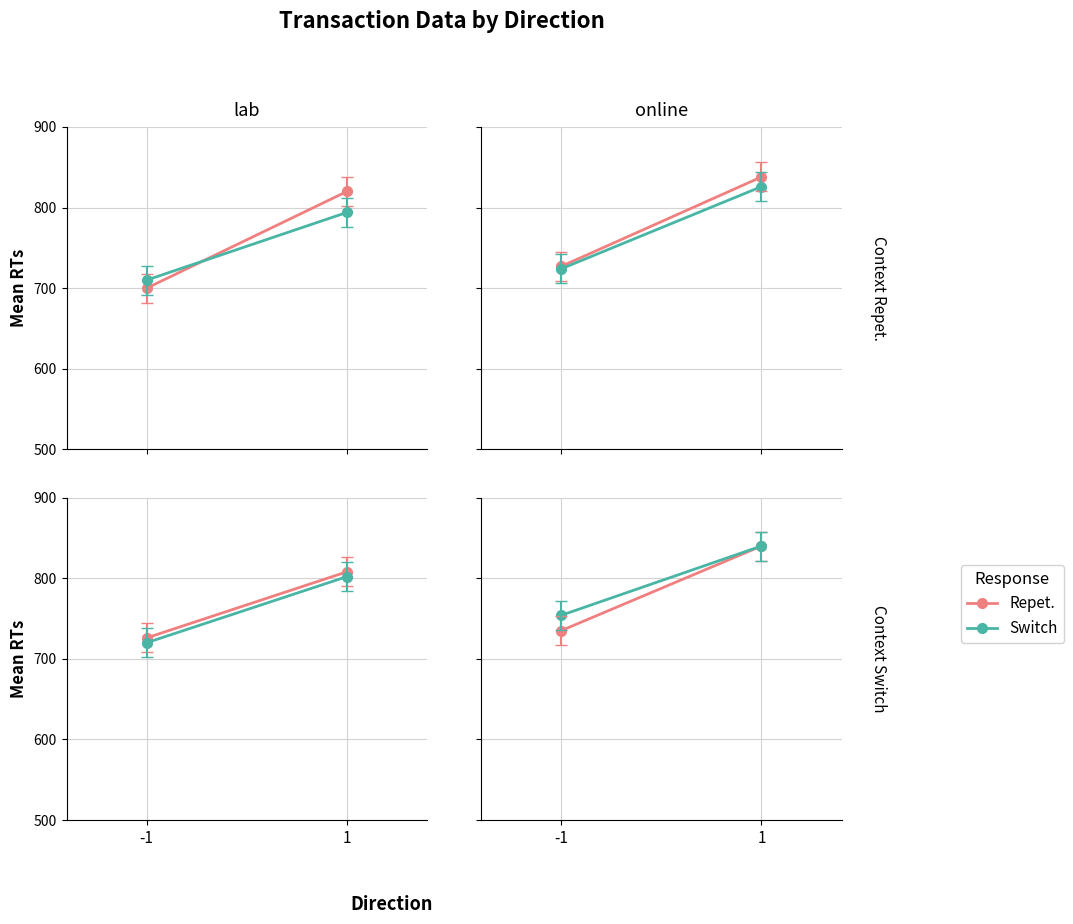

The Repet. series shows 279 at -1. True or false?

False